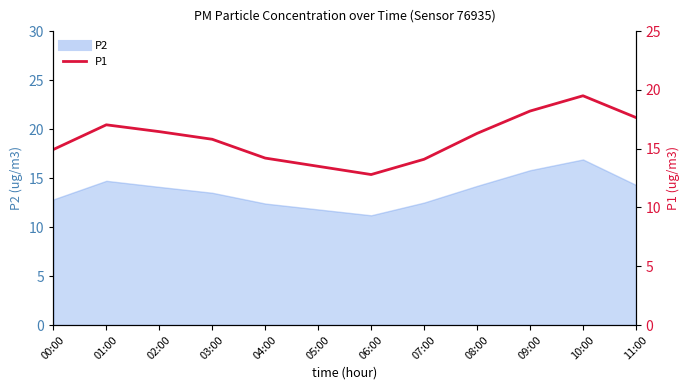

Reading left to right, what are all the values shown in this chart?

14.9	17.0	16.4	15.8	14.2	13.5	12.8	14.1	16.3	18.2	19.5	17.6